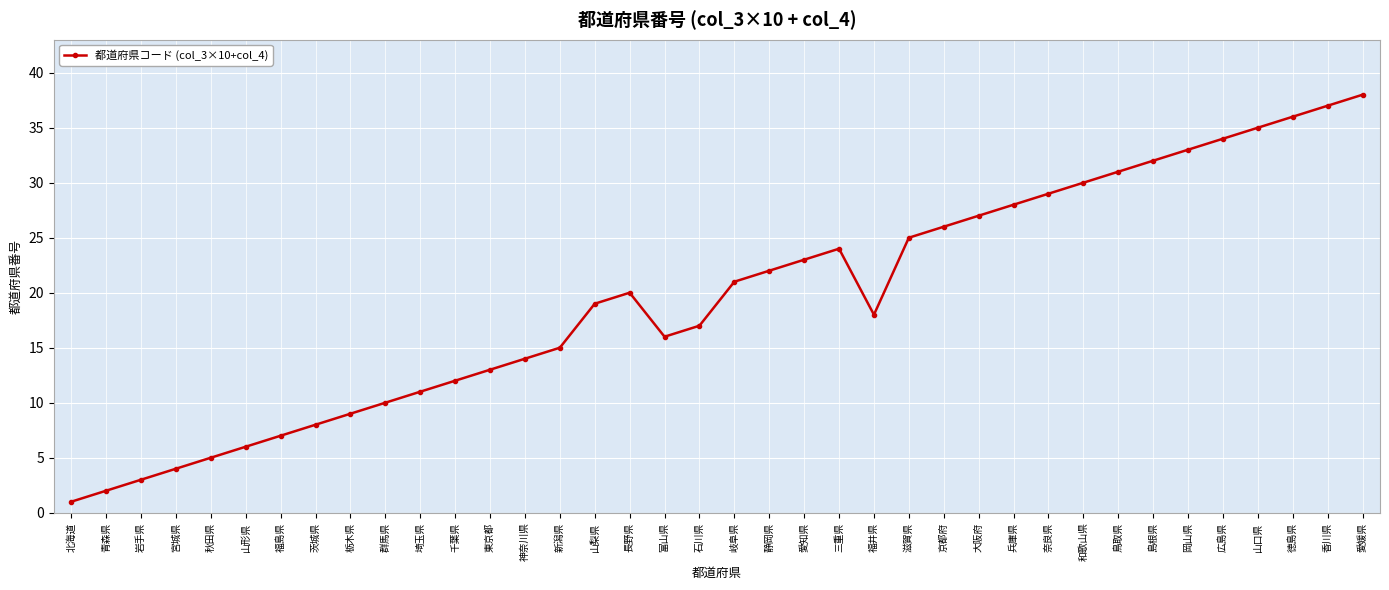

Reading right to left, extract all data points from this chart.

38	37	36	35	34	33	32	31	30	29	28	27	26	25	18	24	23	22	21	17	16	20	19	15	14	13	12	11	10	9	8	7	6	5	4	3	2	1